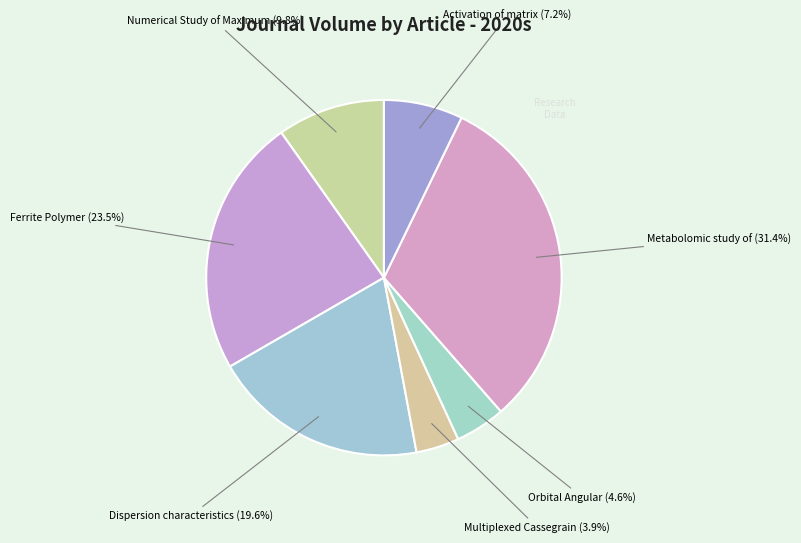

Between Activation of matrix and Multiplexed Cassegrain, which is larger?

Activation of matrix